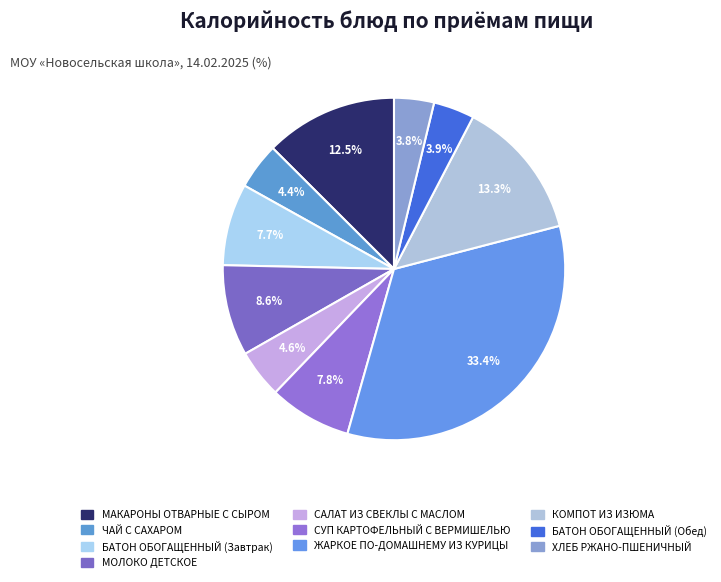

What is the ratio of the value at ЖАРКОЕ ПО-ДОМАШНЕМУ ИЗ КУРИЦЫ to the value at СУП КАРТОФЕЛЬНЫЙ С ВЕРМИШЕЛЬЮ?

4.3